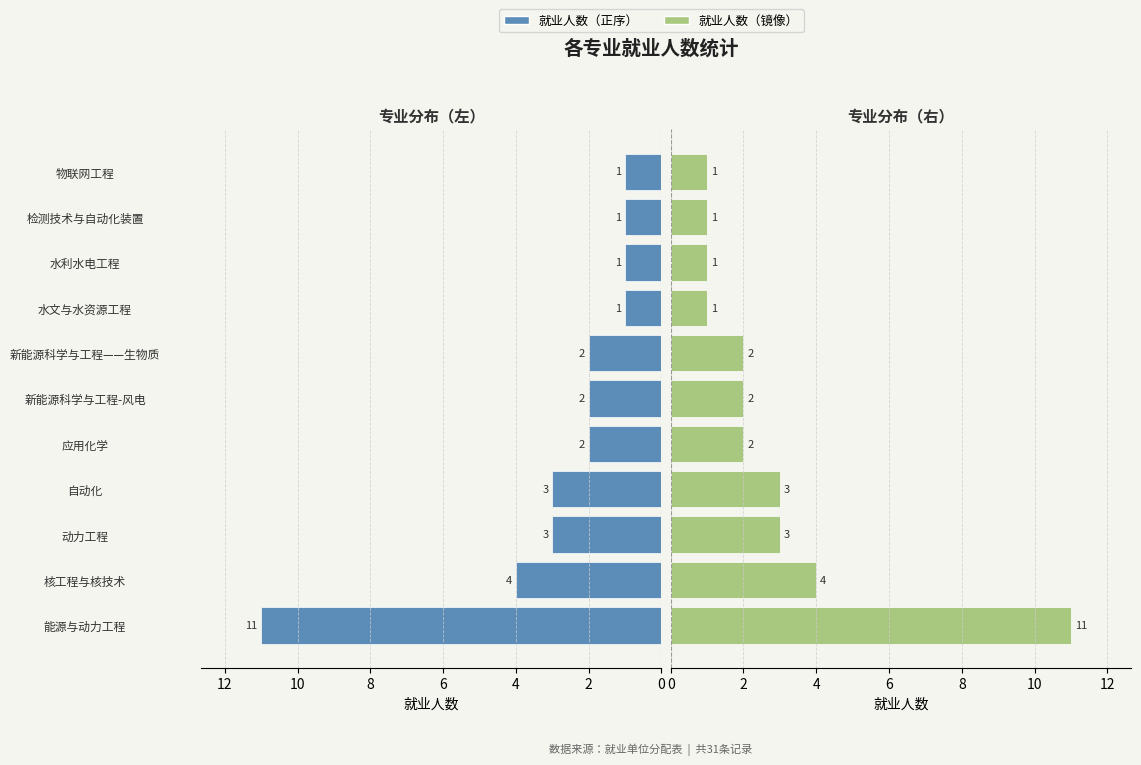

Is it true that 就业人数（左） equals 3 at 4?

True